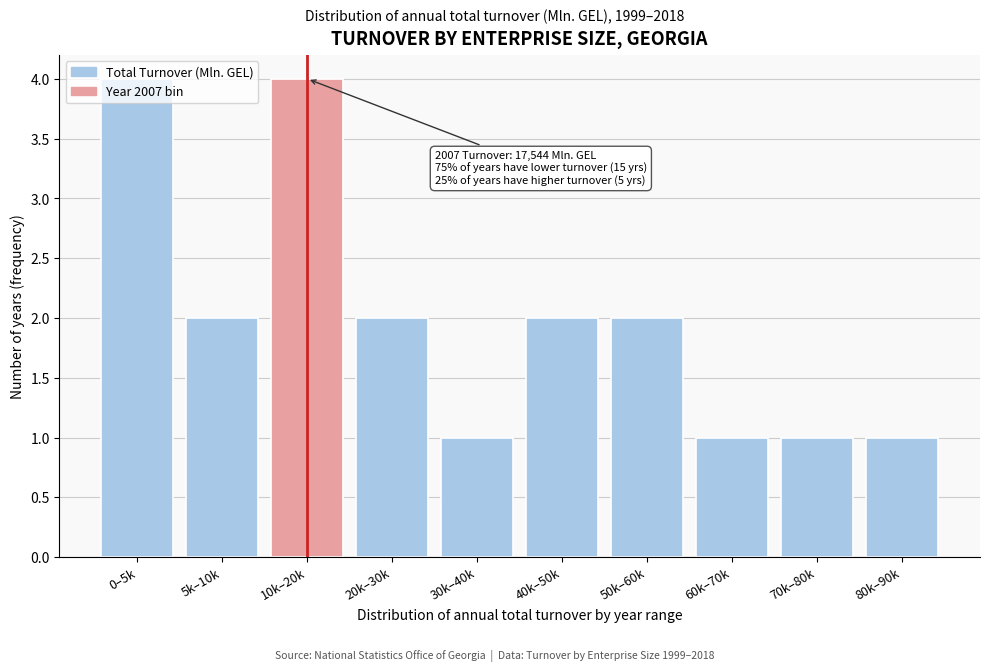

The chart shows a value of 0 at 30k–40k. True or false?

False